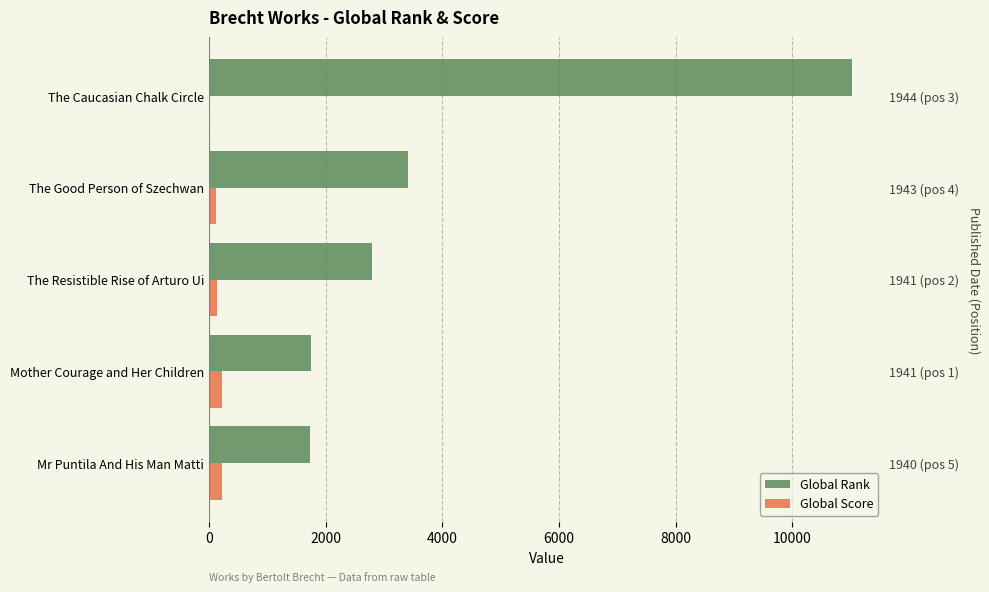

Reading right to left, transcribe all the data shown in this chart.

Global Rank: 11024	3404	2791	1742	1738
Global Score: 3	111	135	221	222